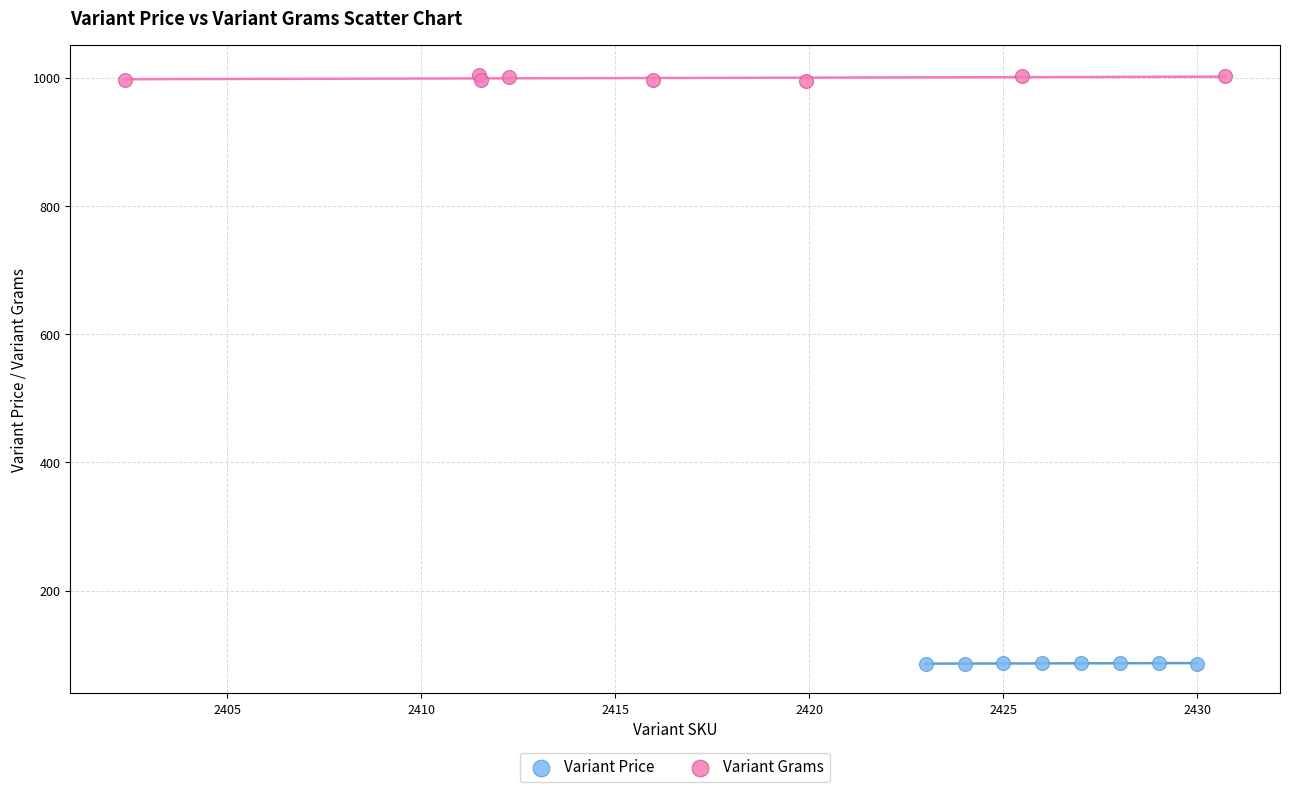

Which series has the largest Y range (max minus min)?

Variant Grams